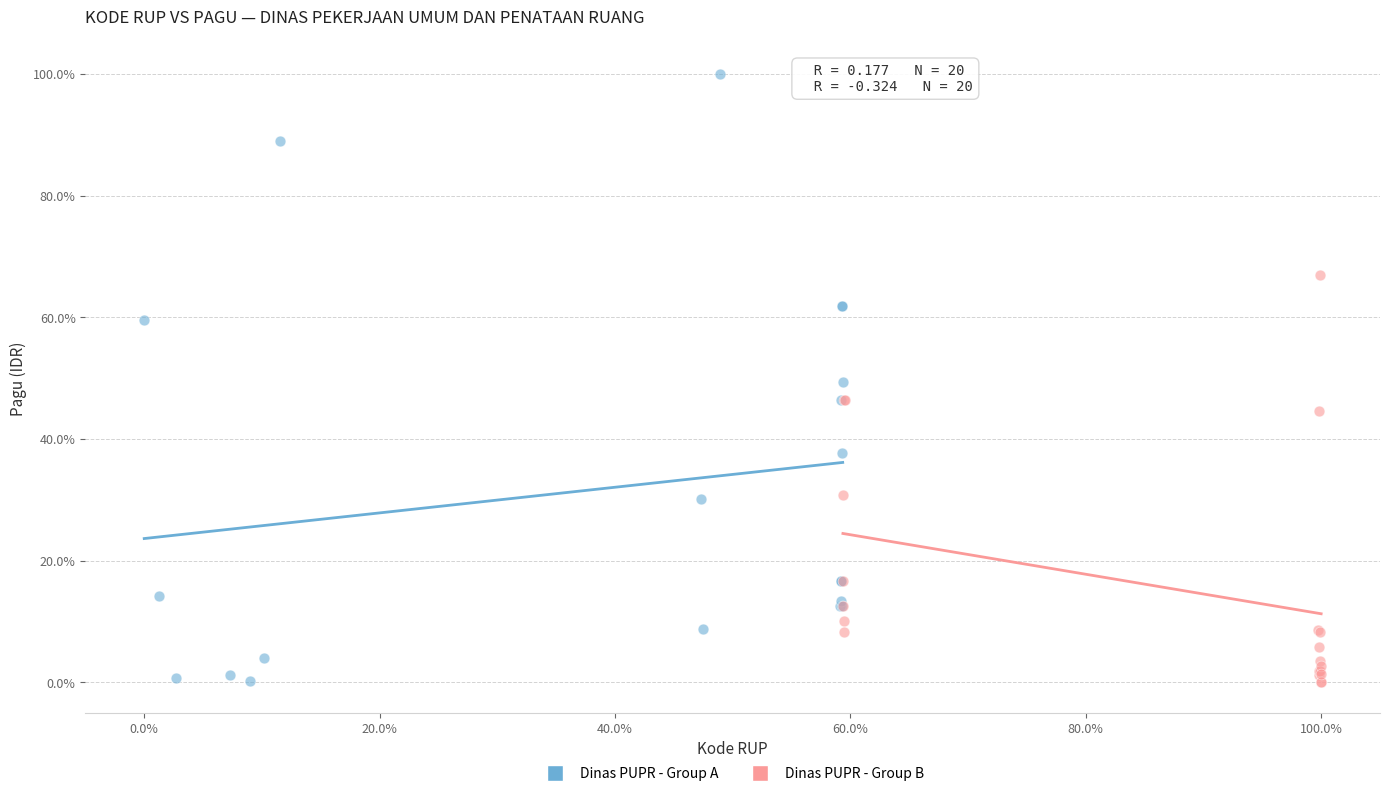

Which series has the widest spread of Y values?

Dinas PUPR - Group A